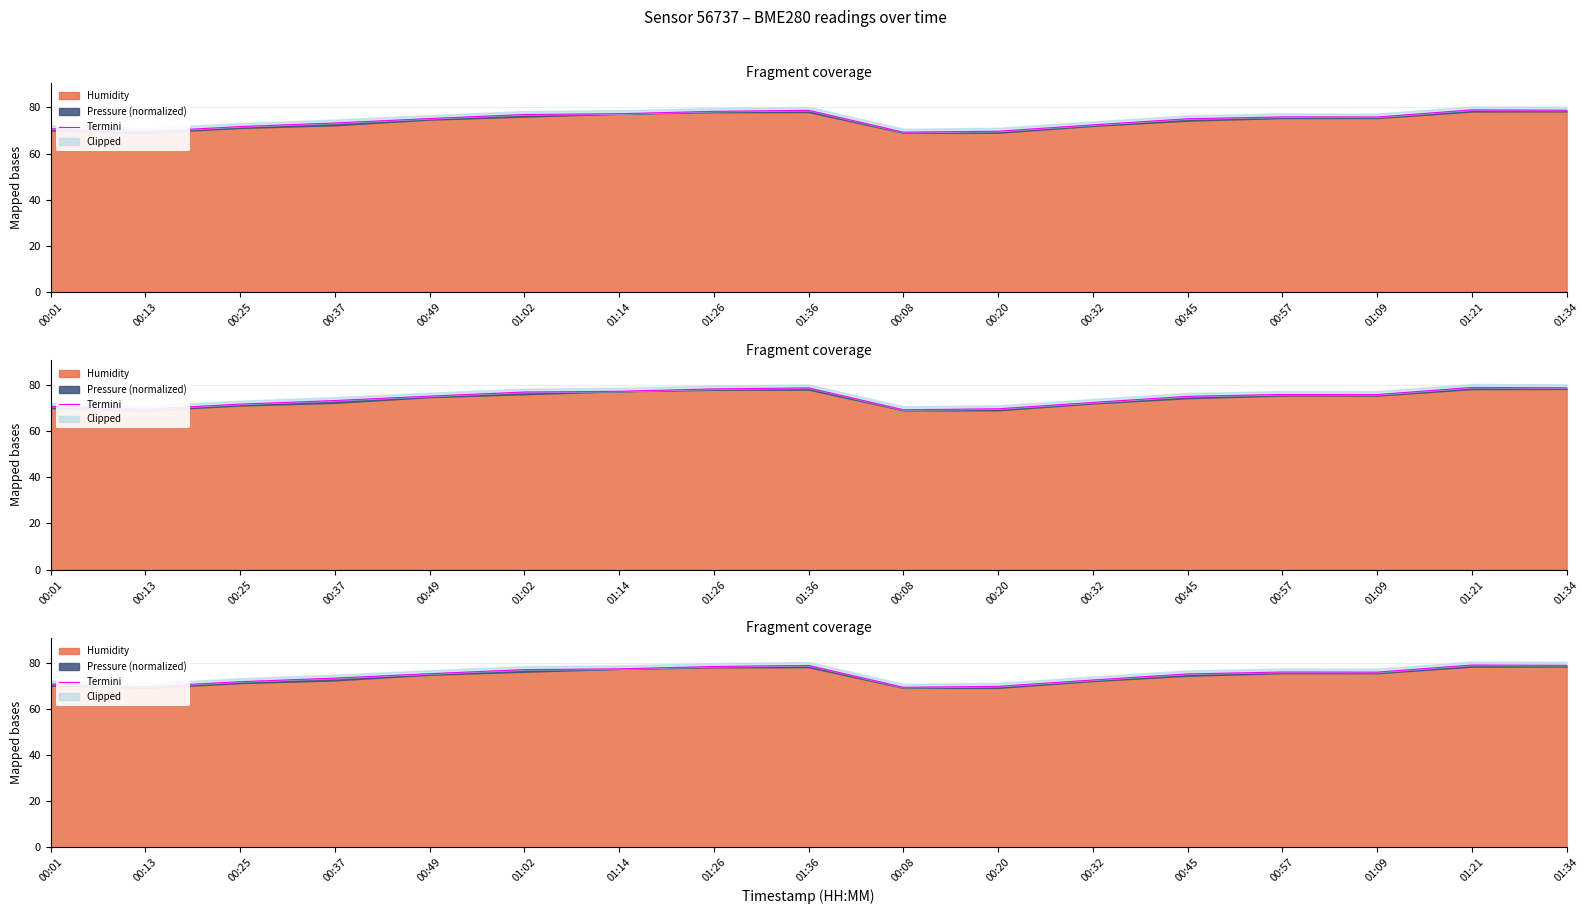

What is the approximate value at 01:26?

78.3